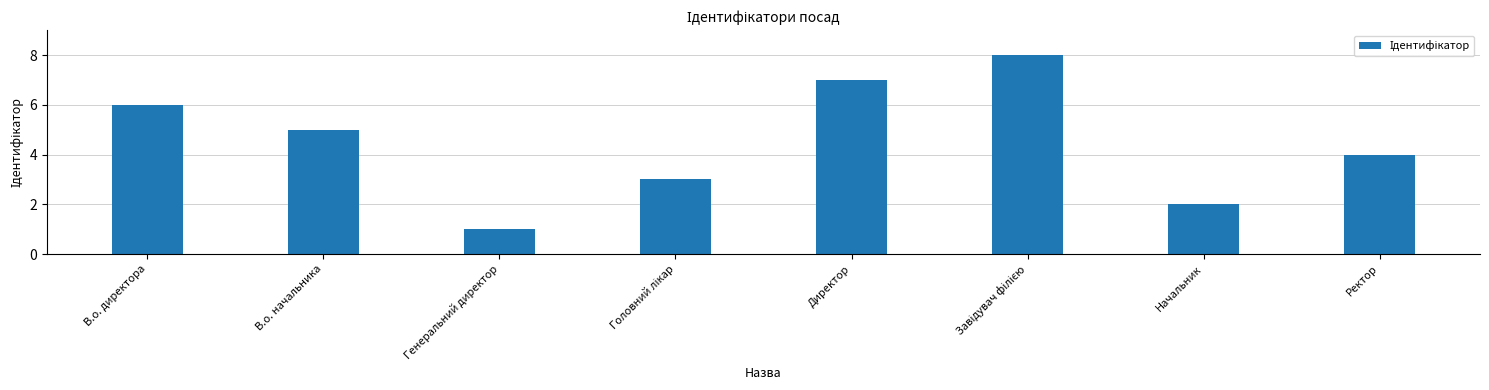

What is the label of the 7th bar from the left?

Начальник